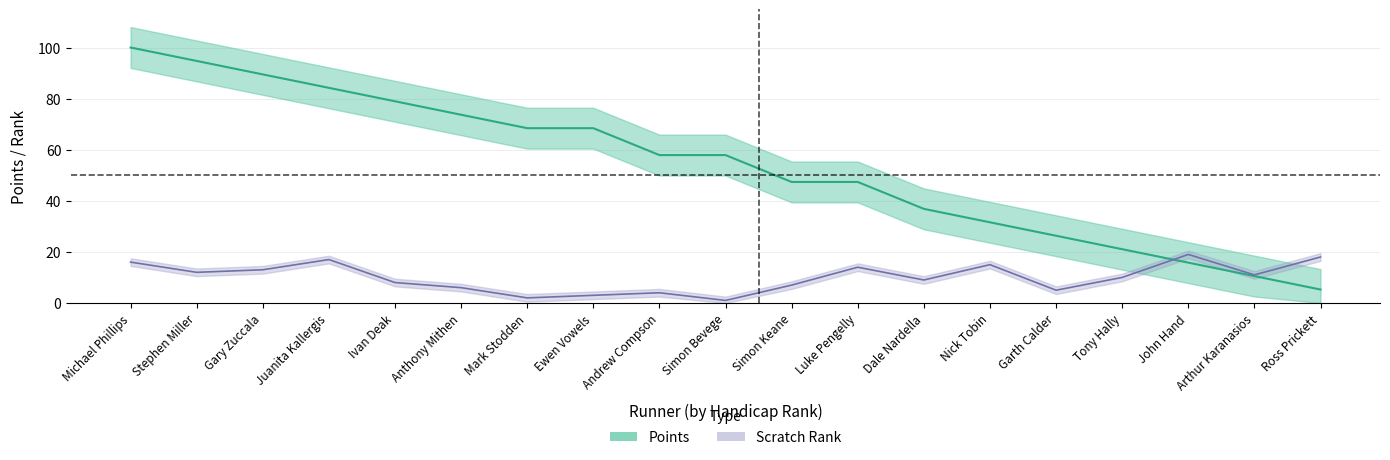

List the series in order of their overall mean, lowest first.

Scratch_Rank, Points